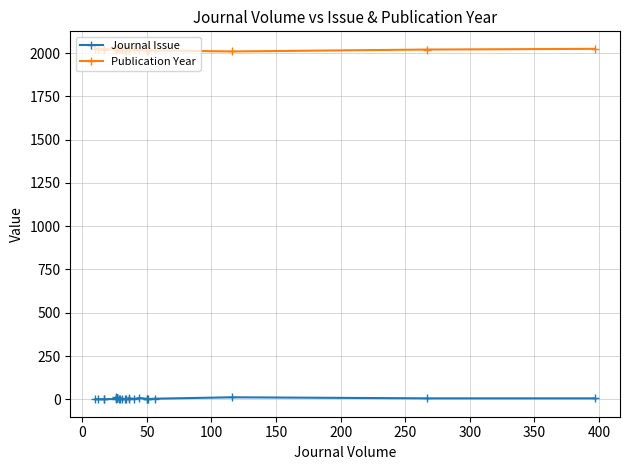

How many lines are shown in the chart?

2